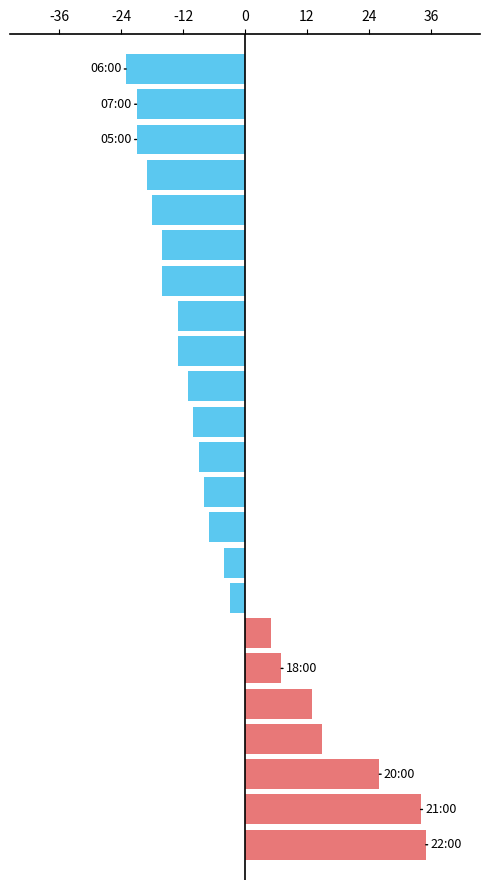

Reading bottom to top, list all the values displayed in this chart.

35	34	26	15	13	7	5	-3	-4	-7	-8	-9	-10	-11	-13	-13	-16	-16	-18	-19	-21	-21	-23